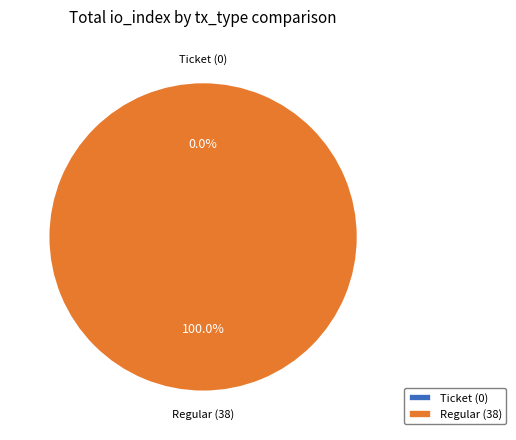

To the nearest percent, what portion does Regular (io_index=38) represent?

100%